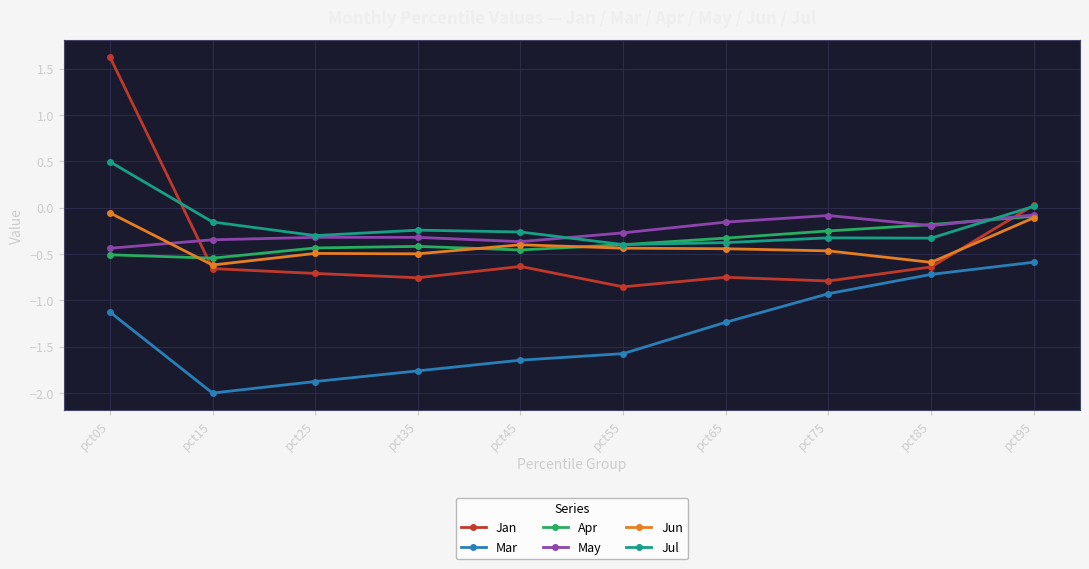

What are all the series names shown in the legend?

Jan, Mar, Apr, May, Jun, Jul